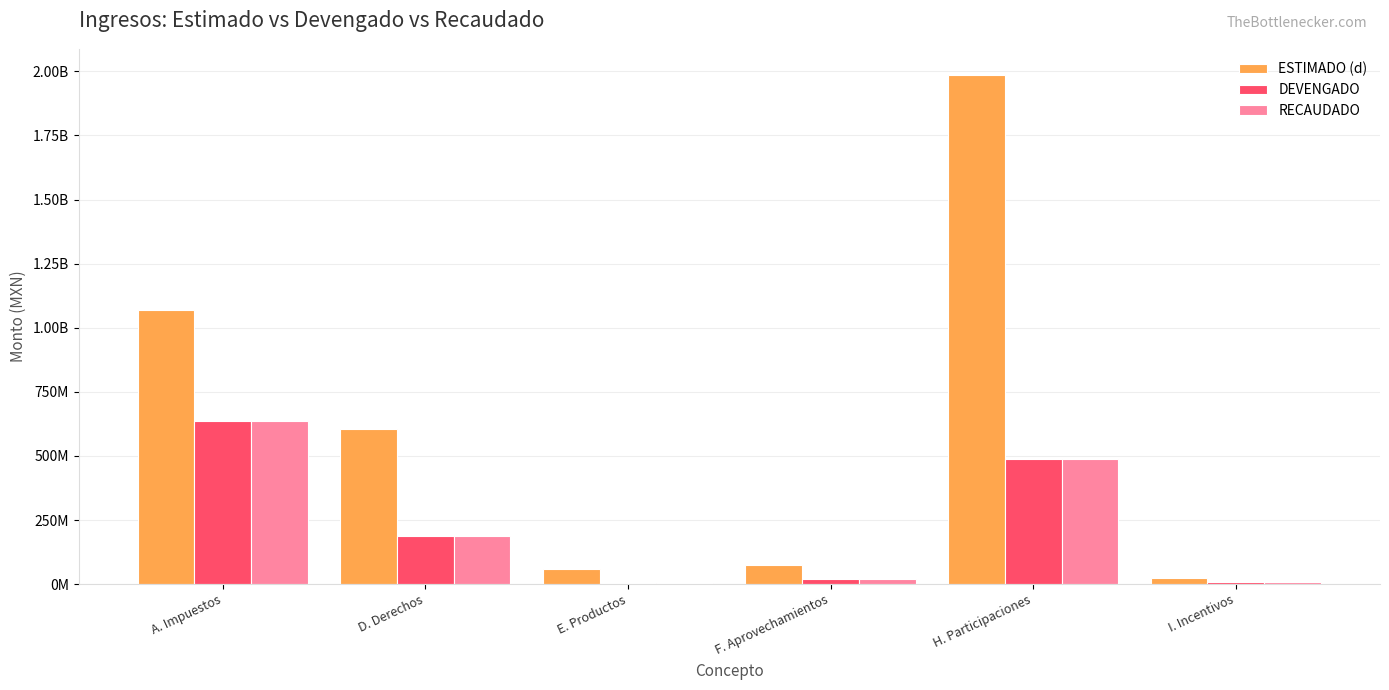

What are all the series names shown in the legend?

ESTIMADO (d), DEVENGADO, RECAUDADO